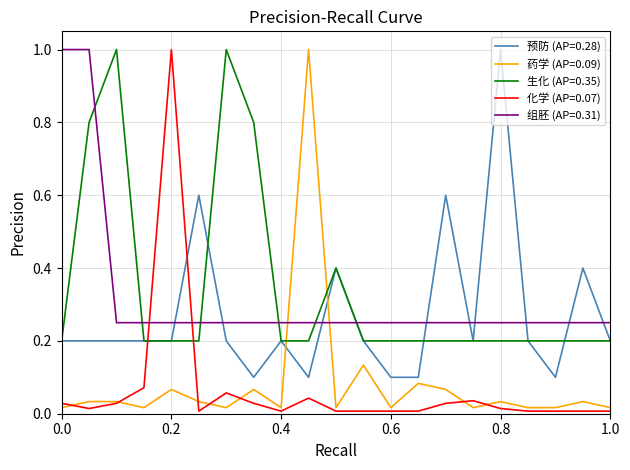

True or false: 生化 (AP=0.35) and 组胚 (AP=0.31) cross at least once.

True